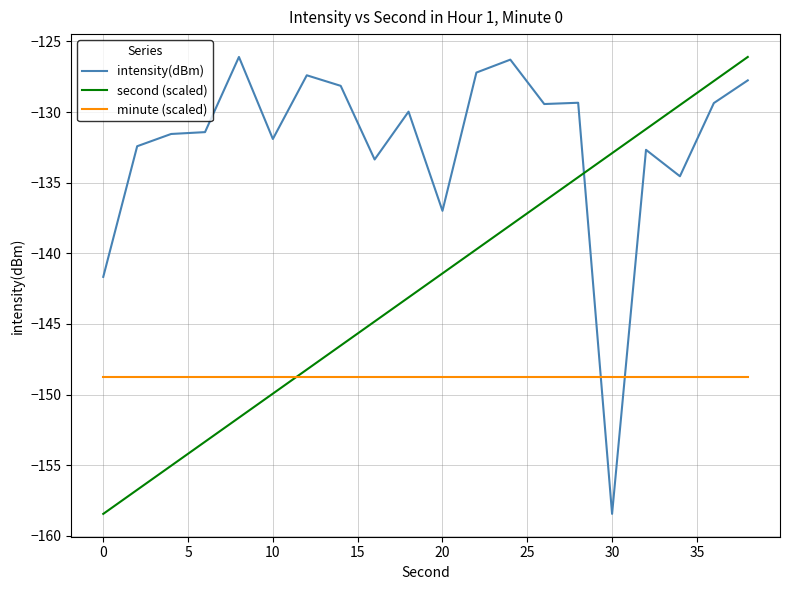

How many intersections are there between second (scaled) and minute (scaled)?

1